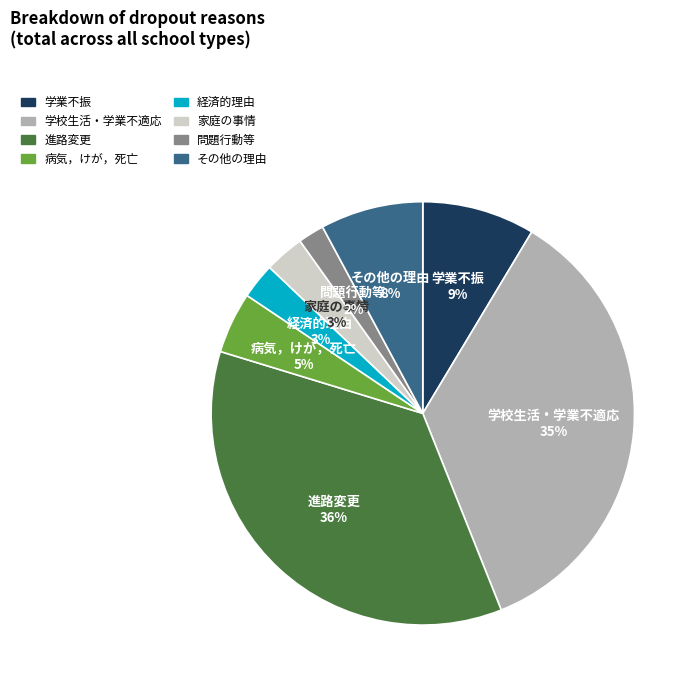

Between 家庭の事情 and 病気，けが，死亡, which is larger?

病気，けが，死亡